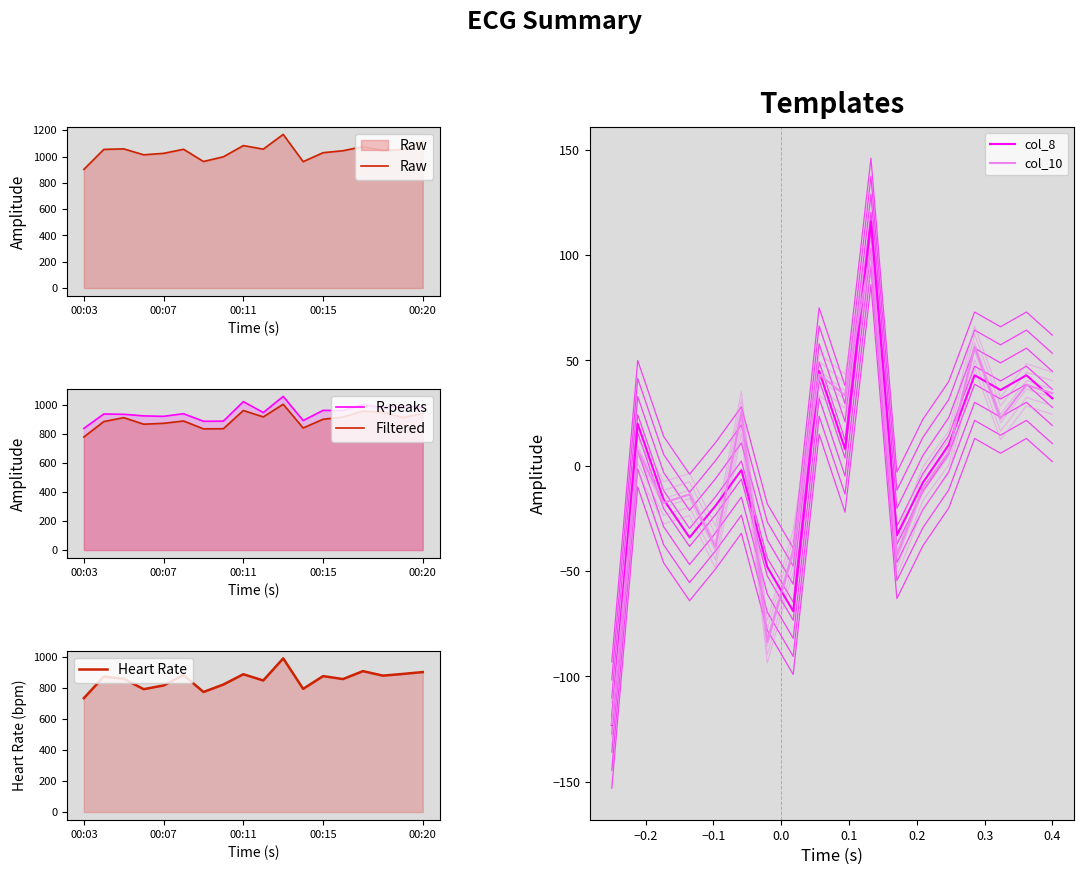

The value of R-peaks at 15 is 978.0. True or false?

True